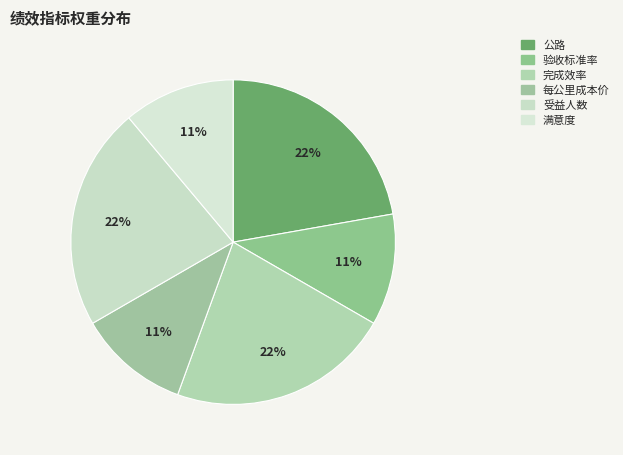

To the nearest percent, what is the difference between the largest and smallest slice percentages?

11%